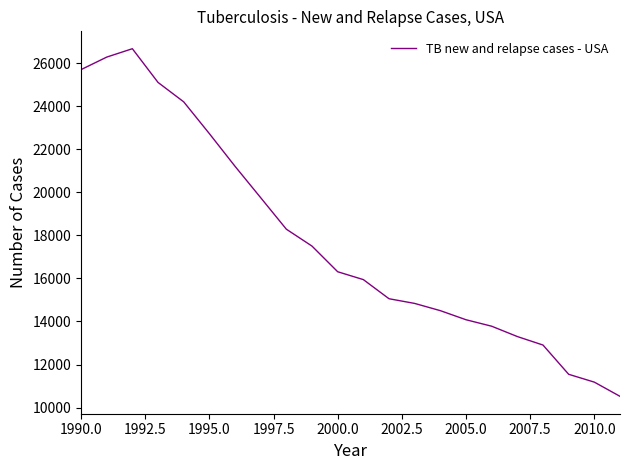

Reading right to left, transcribe all the data shown in this chart.

10521	11181	11545	12904	13299	13779	14080	14502	14838	15056	15945	16310	17501	18287	19751	21210	22728	24205	25107	26673	26283	25701